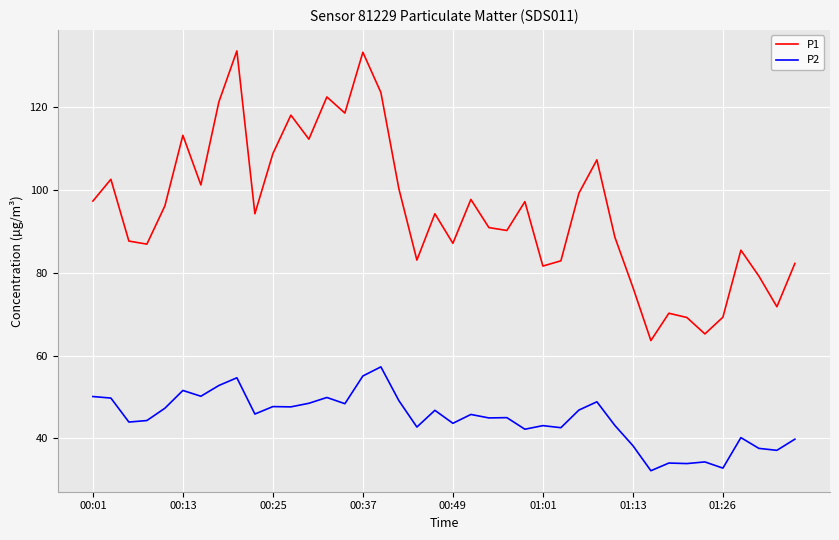

Which series has the widest spread of values?

P1